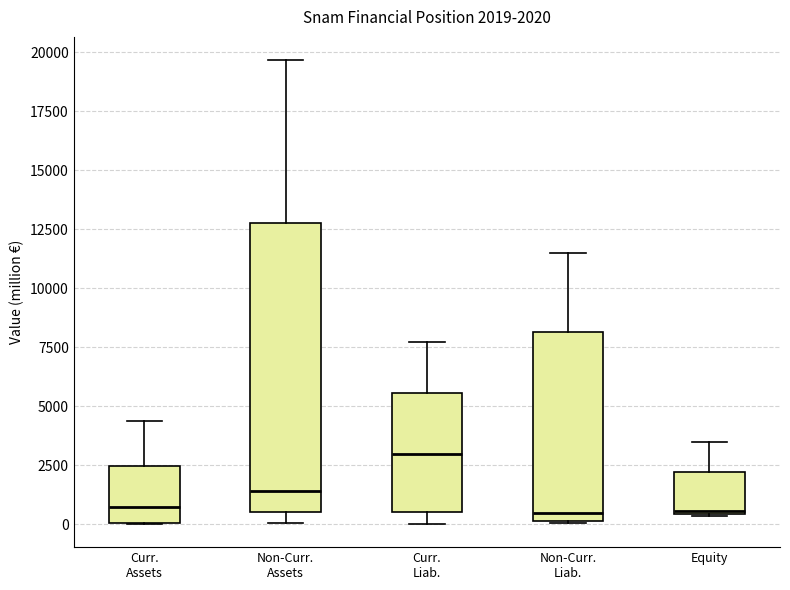

Comparing the boxes themselves (not the whiskers), which one is the tallest?

Non-Curr. Assets